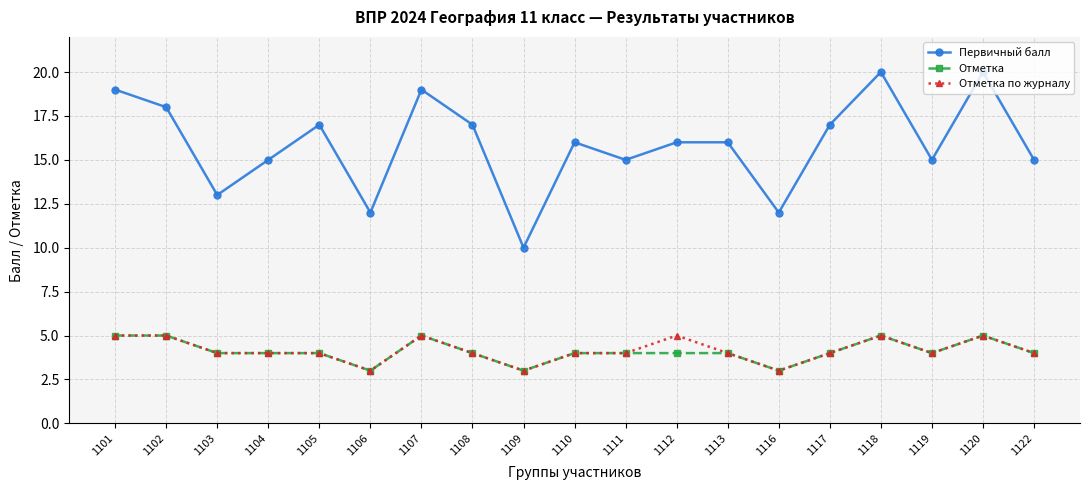

True or false: Первичный балл and Отметка intersect in this chart.

False